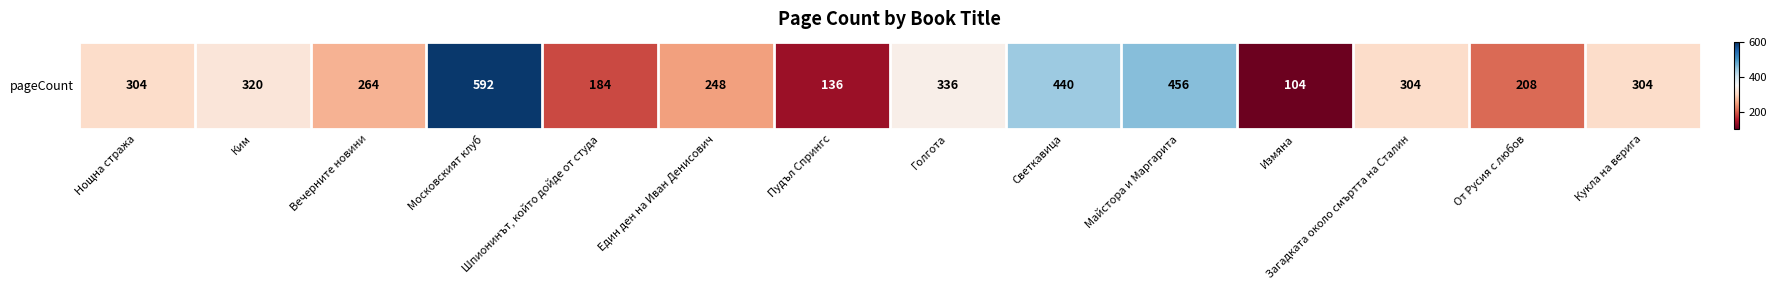

What is the ratio of the value at Измяна to the value at Шпионинът, който дойде от студа?

0.6